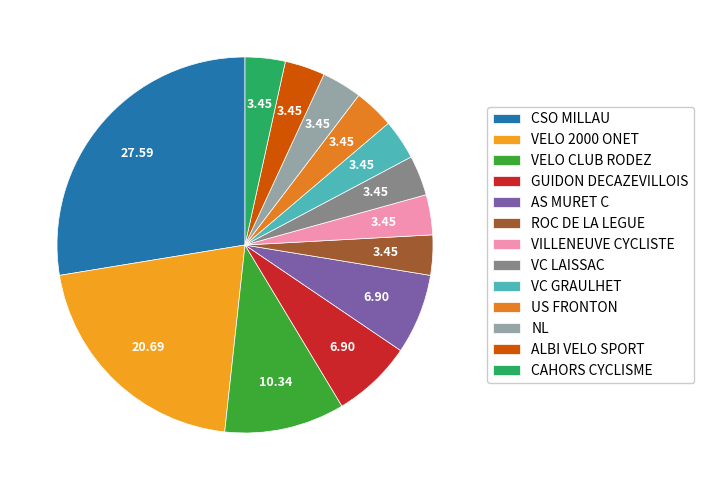

Combined, do VC GRAULHET and NL account for over 50%?

No